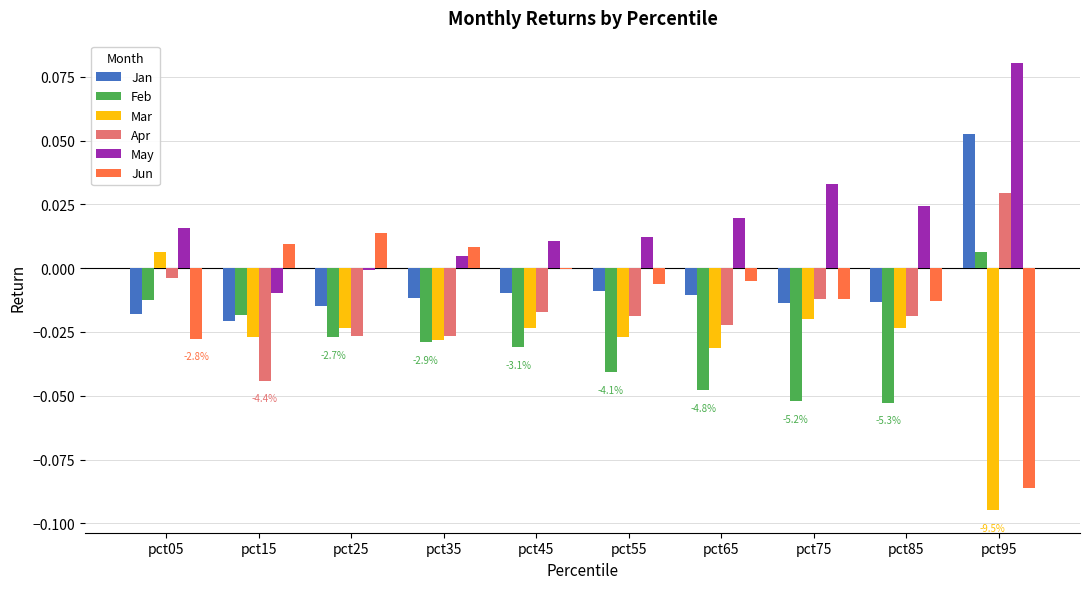

The value of Mar at pct45 is -0.0. True or false?

True